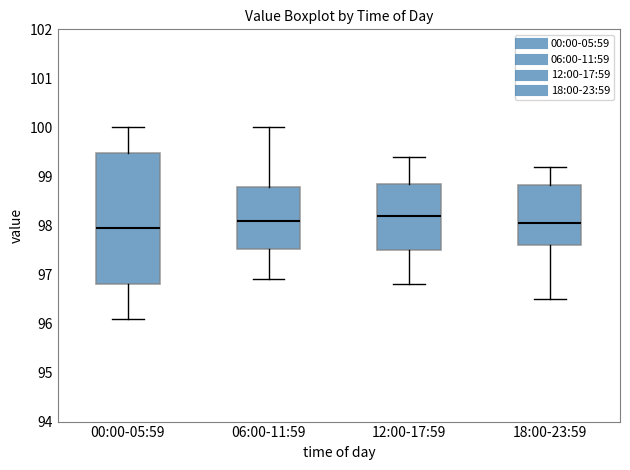

Where does the median line of the box for 18:00-23:59 sit on the y-axis? The values are not printed on the chart, so give them approximately, as read against the axis.

98.1